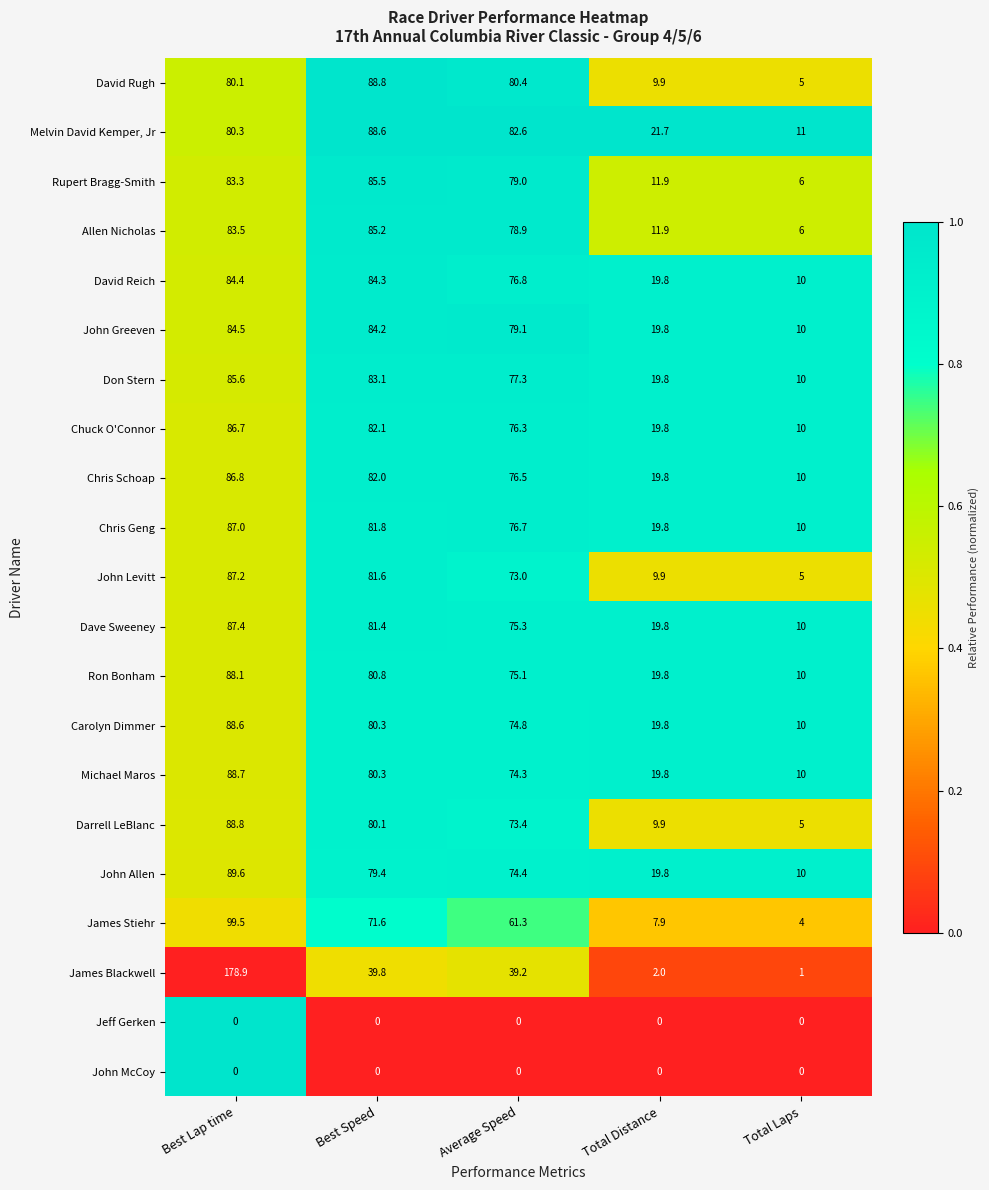

True or false: Allen Nicholas has a value of 7.7 at Total Distance.

False